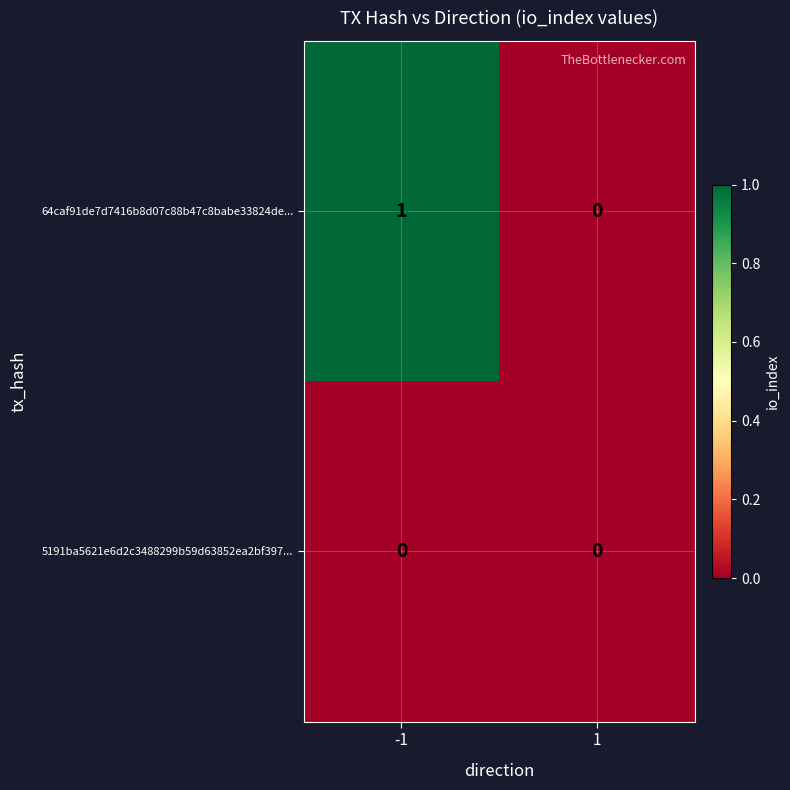

List the series in order of their peak value, highest first.

64caf91de7d7416b8d07c88b47c8babe33824de..., 5191ba5621e6d2c3488299b59d63852ea2bf397...